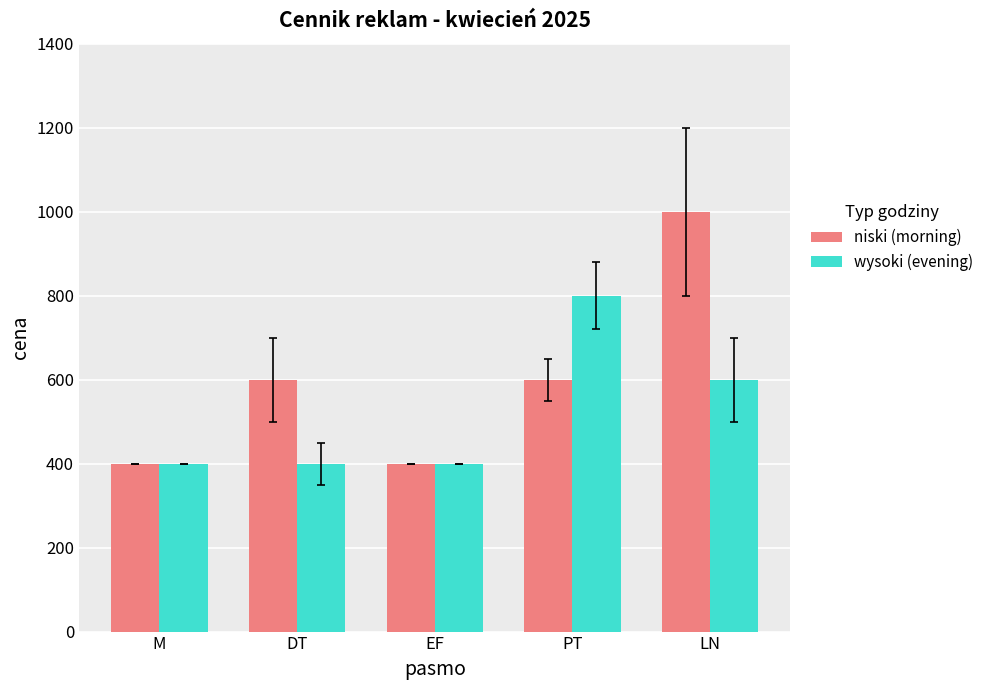

How many bars are there in each group?

2